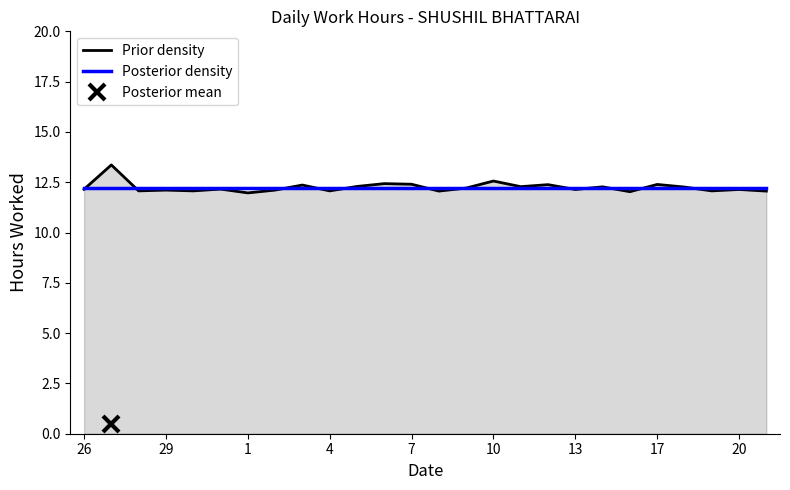

True or false: Posterior density has more than 1 points higher than both neighbors.

False